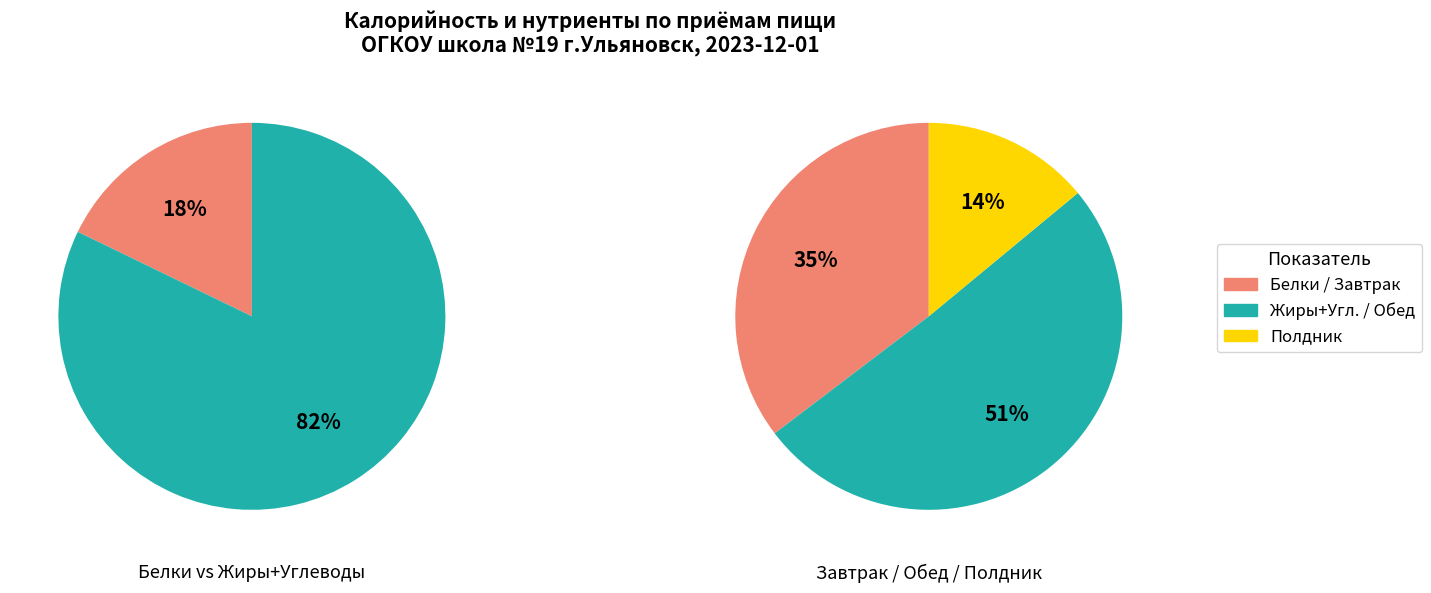

Is it true that Завтрак is 35% of the pie?

True